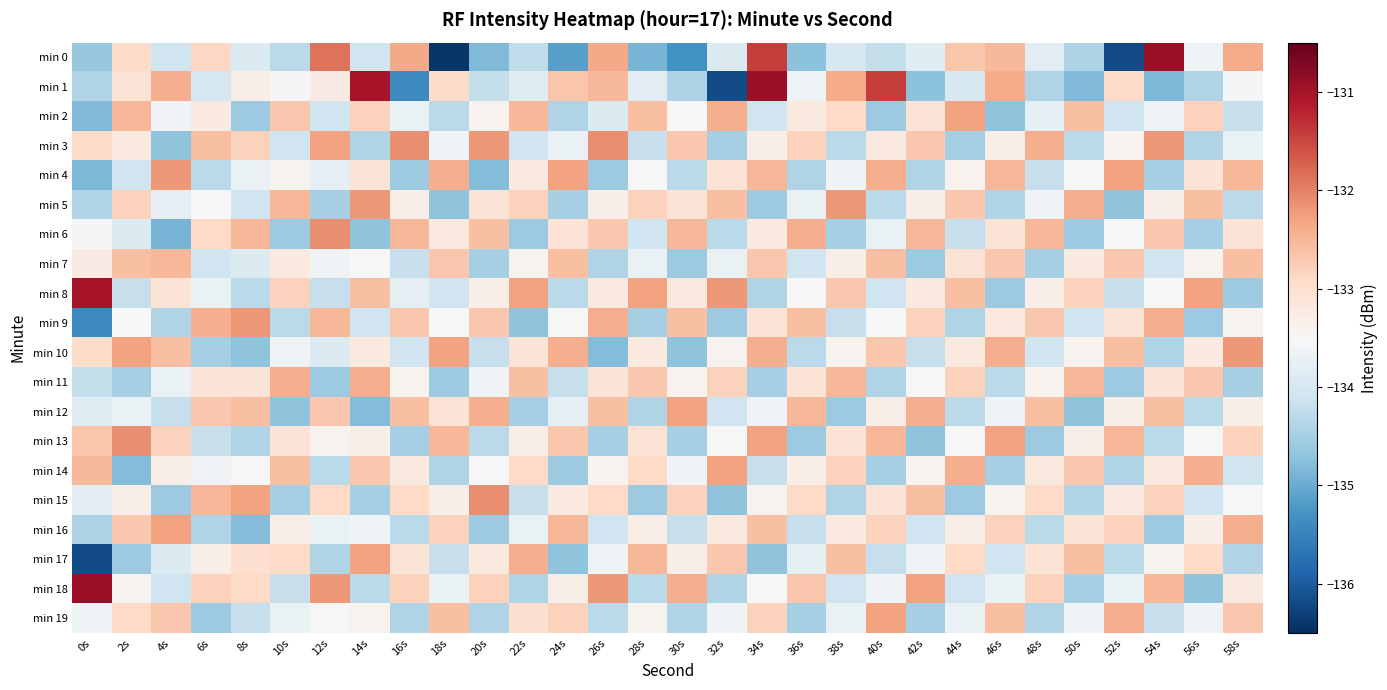

Reading left to right, list all the values displayed in this chart.

min 0: 0s=-134.6	2s=-132.9	4s=-134.1	6s=-132.9	8s=-133.9	10s=-134.3	12s=-131.9	14s=-134.1	16s=-132.4	18s=-136.4	20s=-134.8	22s=-134.3	24s=-135.1	26s=-132.4	28s=-134.9	30s=-135.3	32s=-133.9	34s=-131.4	36s=-134.7	38s=-134.0	40s=-134.2	42s=-133.9	44s=-132.7	46s=-132.5	48s=-133.8	50s=-134.4	52s=-136.2	54s=-130.9	56s=-133.6	58s=-132.4
min 1: 0s=-134.4	2s=-133.1	4s=-132.4	6s=-134.0	8s=-133.3	10s=-133.5	12s=-133.3	14s=-131.0	16s=-135.4	18s=-133.0	20s=-134.2	22s=-133.9	24s=-132.7	26s=-132.5	28s=-133.8	30s=-134.4	32s=-136.2	34s=-130.9	36s=-133.6	38s=-132.4	40s=-131.4	42s=-134.7	44s=-134.0	46s=-132.4	48s=-134.4	50s=-134.8	52s=-132.9	54s=-134.8	56s=-134.4	58s=-133.5
min 2: 0s=-134.8	2s=-132.5	4s=-133.6	6s=-133.2	8s=-134.6	10s=-132.7	12s=-134.1	14s=-132.8	16s=-133.7	18s=-134.3	20s=-133.4	22s=-132.5	24s=-134.4	26s=-133.9	28s=-132.6	30s=-133.5	32s=-132.4	34s=-134.1	36s=-133.2	38s=-132.9	40s=-134.6	42s=-133.1	44s=-132.3	46s=-134.7	48s=-133.8	50s=-132.6	52s=-134.1	54s=-133.6	56s=-132.8	58s=-134.2
min 3: 0s=-132.9	2s=-133.2	4s=-134.7	6s=-132.6	8s=-132.8	10s=-134.1	12s=-132.3	14s=-134.4	16s=-132.1	18s=-133.6	20s=-132.2	22s=-134.1	24s=-133.7	26s=-132.1	28s=-134.2	30s=-132.7	32s=-134.5	34s=-133.3	36s=-132.8	38s=-134.3	40s=-133.2	42s=-132.7	44s=-134.5	46s=-133.3	48s=-132.4	50s=-134.3	52s=-133.4	54s=-132.2	56s=-134.4	58s=-133.7
min 4: 0s=-134.8	2s=-134.1	4s=-132.2	6s=-134.3	8s=-133.7	10s=-133.4	12s=-133.8	14s=-133.1	16s=-134.6	18s=-132.4	20s=-134.8	22s=-133.2	24s=-132.3	26s=-134.6	28s=-133.5	30s=-134.3	32s=-133.1	34s=-132.5	36s=-134.4	38s=-133.6	40s=-132.4	42s=-134.4	44s=-133.4	46s=-132.5	48s=-134.2	50s=-133.5	52s=-132.3	54s=-134.5	56s=-133.1	58s=-132.5
min 5: 0s=-134.4	2s=-132.8	4s=-133.8	6s=-133.5	8s=-134.1	10s=-132.5	12s=-134.5	14s=-132.2	16s=-133.3	18s=-134.7	20s=-133.1	22s=-132.8	24s=-134.5	26s=-133.3	28s=-132.8	30s=-133.1	32s=-132.6	34s=-134.6	36s=-133.7	38s=-132.2	40s=-134.3	42s=-133.3	44s=-132.7	46s=-134.4	48s=-133.6	50s=-132.4	52s=-134.7	54s=-133.3	56s=-132.6	58s=-134.3
min 6: 0s=-133.5	2s=-133.9	4s=-134.9	6s=-132.9	8s=-132.5	10s=-134.6	12s=-132.1	14s=-134.7	16s=-132.5	18s=-133.2	20s=-132.6	22s=-134.6	24s=-133.1	26s=-132.7	28s=-134.1	30s=-132.5	32s=-134.3	34s=-133.2	36s=-132.4	38s=-134.5	40s=-133.7	42s=-132.5	44s=-134.2	46s=-133.1	48s=-132.5	50s=-134.6	52s=-133.5	54s=-132.7	56s=-134.5	58s=-133.1
min 7: 0s=-133.3	2s=-132.6	4s=-132.5	6s=-134.1	8s=-133.9	10s=-133.2	12s=-133.6	14s=-133.5	16s=-134.2	18s=-132.7	20s=-134.5	22s=-133.4	24s=-132.6	26s=-134.4	28s=-133.7	30s=-134.6	32s=-133.7	34s=-132.7	36s=-134.1	38s=-133.3	40s=-132.6	42s=-134.6	44s=-133.1	46s=-132.7	48s=-134.5	50s=-133.2	52s=-132.7	54s=-134.1	56s=-133.4	58s=-132.6
min 8: 0s=-131.0	2s=-134.2	4s=-133.1	6s=-133.7	8s=-134.3	10s=-132.8	12s=-134.2	14s=-132.6	16s=-133.8	18s=-134.1	20s=-133.3	22s=-132.3	24s=-134.3	26s=-133.2	28s=-132.3	30s=-133.2	32s=-132.2	34s=-134.4	36s=-133.5	38s=-132.7	40s=-134.1	42s=-133.2	44s=-132.6	46s=-134.6	48s=-133.3	50s=-132.8	52s=-134.2	54s=-133.5	56s=-132.3	58s=-134.6
min 9: 0s=-135.4	2s=-133.5	4s=-134.4	6s=-132.4	8s=-132.2	10s=-134.3	12s=-132.5	14s=-134.1	16s=-132.7	18s=-133.5	20s=-132.7	22s=-134.7	24s=-133.5	26s=-132.4	28s=-134.5	30s=-132.6	32s=-134.6	34s=-133.1	36s=-132.6	38s=-134.2	40s=-133.5	42s=-132.8	44s=-134.4	46s=-133.2	48s=-132.7	50s=-134.1	52s=-133.1	54s=-132.4	56s=-134.6	58s=-133.4
min 10: 0s=-133.0	2s=-132.3	4s=-132.6	6s=-134.5	8s=-134.7	10s=-133.6	12s=-133.9	14s=-133.2	16s=-134.1	18s=-132.3	20s=-134.2	22s=-133.1	24s=-132.4	26s=-134.8	28s=-133.2	30s=-134.7	32s=-133.4	34s=-132.4	36s=-134.3	38s=-133.4	40s=-132.7	42s=-134.2	44s=-133.2	46s=-132.4	48s=-134.1	50s=-133.4	52s=-132.6	54s=-134.4	56s=-133.2	58s=-132.2
min 11: 0s=-134.2	2s=-134.5	4s=-133.7	6s=-133.1	8s=-133.1	10s=-132.4	12s=-134.6	14s=-132.4	16s=-133.4	18s=-134.6	20s=-133.6	22s=-132.6	24s=-134.2	26s=-133.1	28s=-132.7	30s=-133.4	32s=-132.8	34s=-134.5	36s=-133.1	38s=-132.5	40s=-134.4	42s=-133.5	44s=-132.8	46s=-134.3	48s=-133.4	50s=-132.5	52s=-134.6	54s=-133.1	56s=-132.7	58s=-134.5
min 12: 0s=-133.9	2s=-133.7	4s=-134.2	6s=-132.7	8s=-132.6	10s=-134.7	12s=-132.7	14s=-134.8	16s=-132.6	18s=-133.1	20s=-132.4	22s=-134.5	24s=-133.8	26s=-132.6	28s=-134.4	30s=-132.3	32s=-134.1	34s=-133.6	36s=-132.5	38s=-134.6	40s=-133.3	42s=-132.4	44s=-134.3	46s=-133.6	48s=-132.6	50s=-134.7	52s=-133.3	54s=-132.6	56s=-134.3	58s=-133.3
min 13: 0s=-132.7	2s=-132.1	4s=-132.8	6s=-134.2	8s=-134.4	10s=-133.1	12s=-133.4	14s=-133.3	16s=-134.5	18s=-132.5	20s=-134.3	22s=-133.3	24s=-132.7	26s=-134.5	28s=-133.1	30s=-134.5	32s=-133.5	34s=-132.3	36s=-134.6	38s=-133.1	40s=-132.5	42s=-134.7	44s=-133.5	46s=-132.3	48s=-134.6	50s=-133.3	52s=-132.5	54s=-134.3	56s=-133.5	58s=-132.8
min 14: 0s=-132.5	2s=-134.8	4s=-133.3	6s=-133.6	8s=-133.5	10s=-132.6	12s=-134.3	14s=-132.7	16s=-133.2	18s=-134.4	20s=-133.5	22s=-132.9	24s=-134.6	26s=-133.4	28s=-132.9	30s=-133.6	32s=-132.3	34s=-134.2	36s=-133.3	38s=-132.8	40s=-134.5	42s=-133.4	44s=-132.4	46s=-134.5	48s=-133.2	50s=-132.7	52s=-134.4	54s=-133.2	56s=-132.4	58s=-134.1
min 15: 0s=-133.8	2s=-133.3	4s=-134.6	6s=-132.5	8s=-132.3	10s=-134.5	12s=-132.9	14s=-134.5	16s=-132.9	18s=-133.3	20s=-132.1	22s=-134.2	24s=-133.2	26s=-132.9	28s=-134.6	30s=-132.8	32s=-134.7	34s=-133.4	36s=-132.9	38s=-134.4	40s=-133.1	42s=-132.6	44s=-134.6	46s=-133.4	48s=-132.9	50s=-134.4	52s=-133.2	54s=-132.8	56s=-134.1	58s=-133.5
min 16: 0s=-134.4	2s=-132.7	4s=-132.3	6s=-134.4	8s=-134.8	10s=-133.3	12s=-133.7	14s=-133.6	16s=-134.3	18s=-132.8	20s=-134.6	22s=-133.7	24s=-132.5	26s=-134.1	28s=-133.3	30s=-134.2	32s=-133.2	34s=-132.6	36s=-134.2	38s=-133.2	40s=-132.8	42s=-134.1	44s=-133.3	46s=-132.8	48s=-134.3	50s=-133.1	52s=-132.8	54s=-134.6	56s=-133.3	58s=-132.4
min 17: 0s=-136.2	2s=-134.6	4s=-133.9	6s=-133.3	8s=-133.0	10s=-132.9	12s=-134.4	14s=-132.3	16s=-133.1	18s=-134.2	20s=-133.2	22s=-132.4	24s=-134.7	26s=-133.6	28s=-132.5	30s=-133.3	32s=-132.7	34s=-134.7	36s=-133.8	38s=-132.6	40s=-134.2	42s=-133.6	44s=-132.9	46s=-134.1	48s=-133.1	50s=-132.6	52s=-134.3	54s=-133.4	56s=-132.9	58s=-134.4
min 18: 0s=-130.9	2s=-133.4	4s=-134.1	6s=-132.8	8s=-132.9	10s=-134.2	12s=-132.2	14s=-134.3	16s=-132.8	18s=-133.7	20s=-132.8	22s=-134.4	24s=-133.3	26s=-132.2	28s=-134.3	30s=-132.4	32s=-134.4	34s=-133.5	36s=-132.7	38s=-134.1	40s=-133.6	42s=-132.3	44s=-134.1	46s=-133.7	48s=-132.8	50s=-134.5	52s=-133.7	54s=-132.5	56s=-134.7	58s=-133.2
min 19: 0s=-133.6	2s=-132.9	4s=-132.7	6s=-134.6	8s=-134.2	10s=-133.7	12s=-133.5	14s=-133.4	16s=-134.4	18s=-132.6	20s=-134.4	22s=-133.0	24s=-132.8	26s=-134.3	28s=-133.4	30s=-134.4	32s=-133.6	34s=-132.8	36s=-134.5	38s=-133.7	40s=-132.3	42s=-134.5	44s=-133.7	46s=-132.6	48s=-134.4	50s=-133.6	52s=-132.4	54s=-134.2	56s=-133.6	58s=-132.7